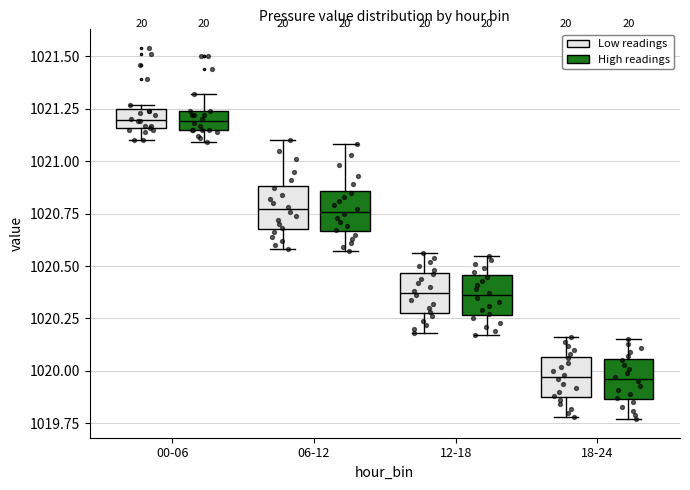

Where does the median line of the box for 18-24 (Low readings) sit on the y-axis? The values are not printed on the chart, so give them approximately, as read against the axis.

1019.95